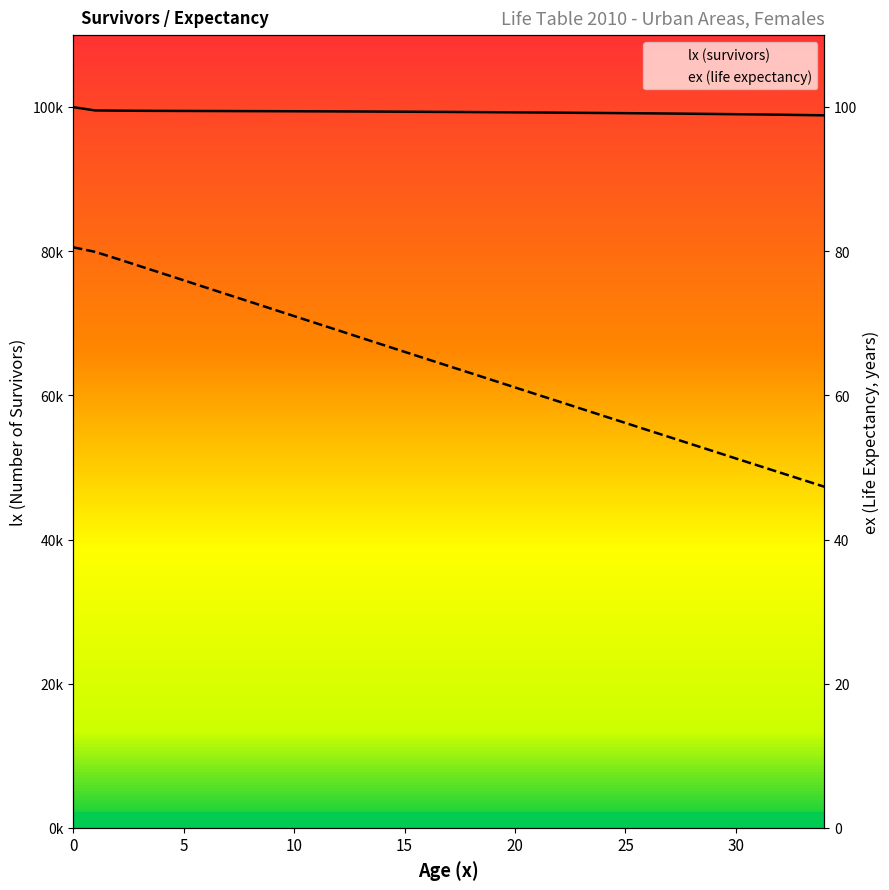

Between 34 and 21, which is larger?

21